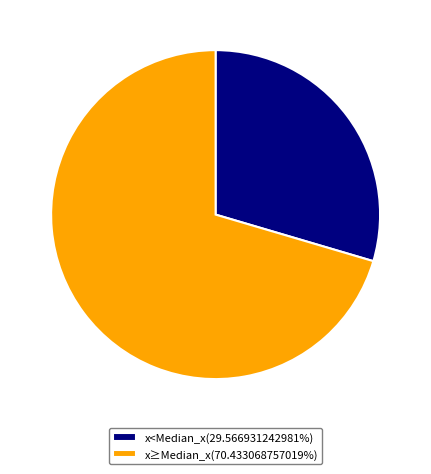

What is the ratio of the value at x≥Median_x(70.433068757019%) to the value at x<Median_x(29.566931242981%)?

2.4